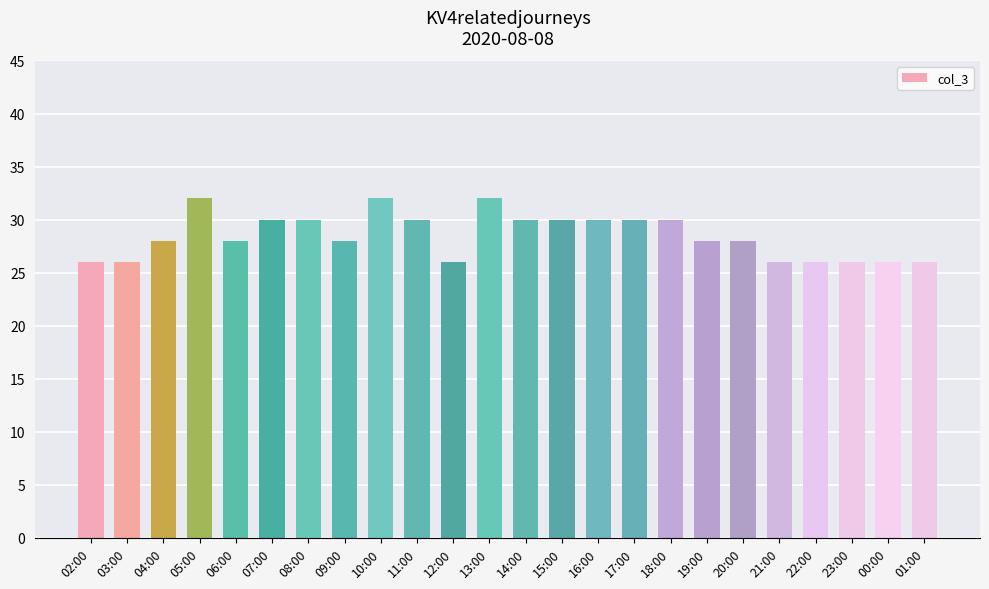

Reading left to right, transcribe all the data shown in this chart.

02:00=26	03:00=26	04:00=28	05:00=32	06:00=28	07:00=30	08:00=30	09:00=28	10:00=32	11:00=30	12:00=26	13:00=32	14:00=30	15:00=30	16:00=30	17:00=30	18:00=30	19:00=28	20:00=28	21:00=26	22:00=26	23:00=26	00:00=26	01:00=26